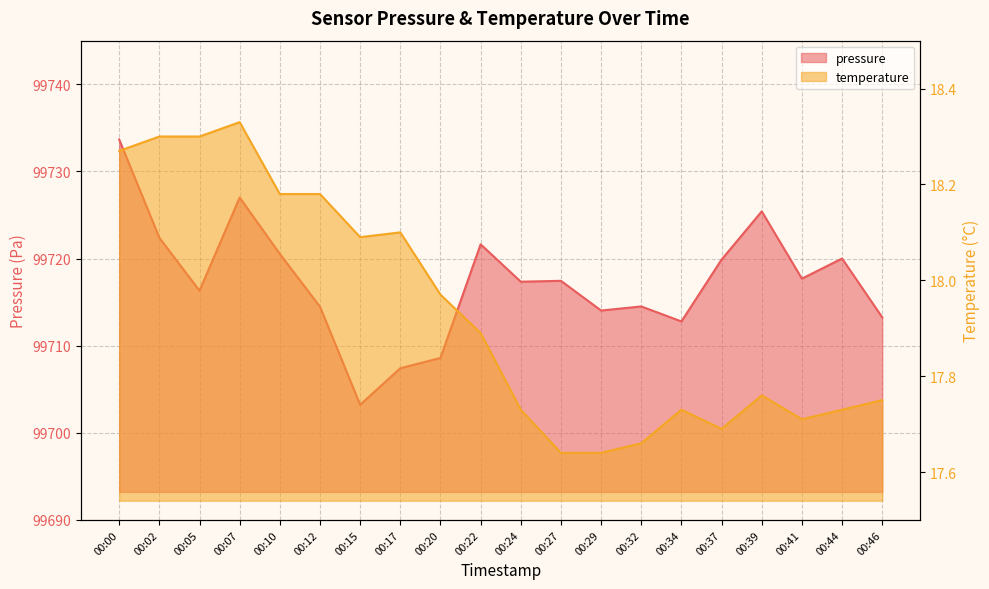

Which series has the widest spread of values?

pressure